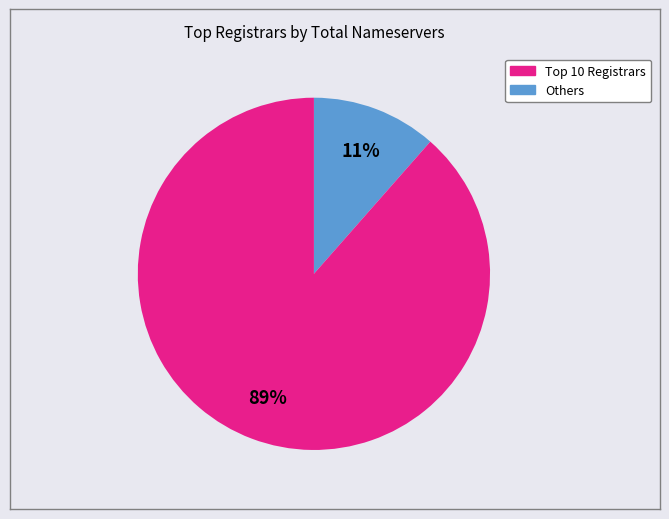

To the nearest percent, what is the average slice percentage?

50%